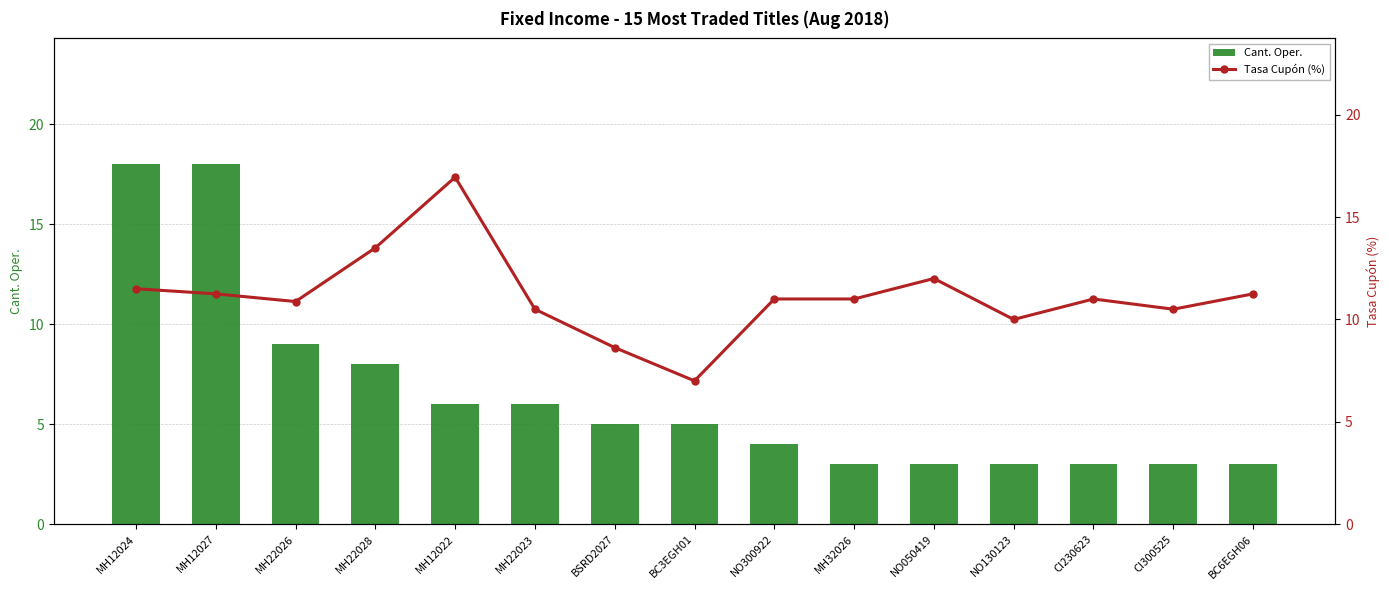

How many groups of bars are there?

15